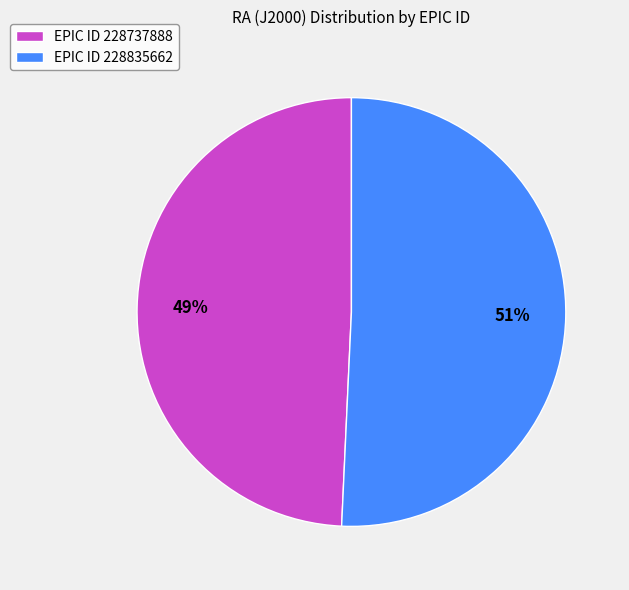

What percentage is the EPIC ID 228737888 slice, to the nearest percent?

49%